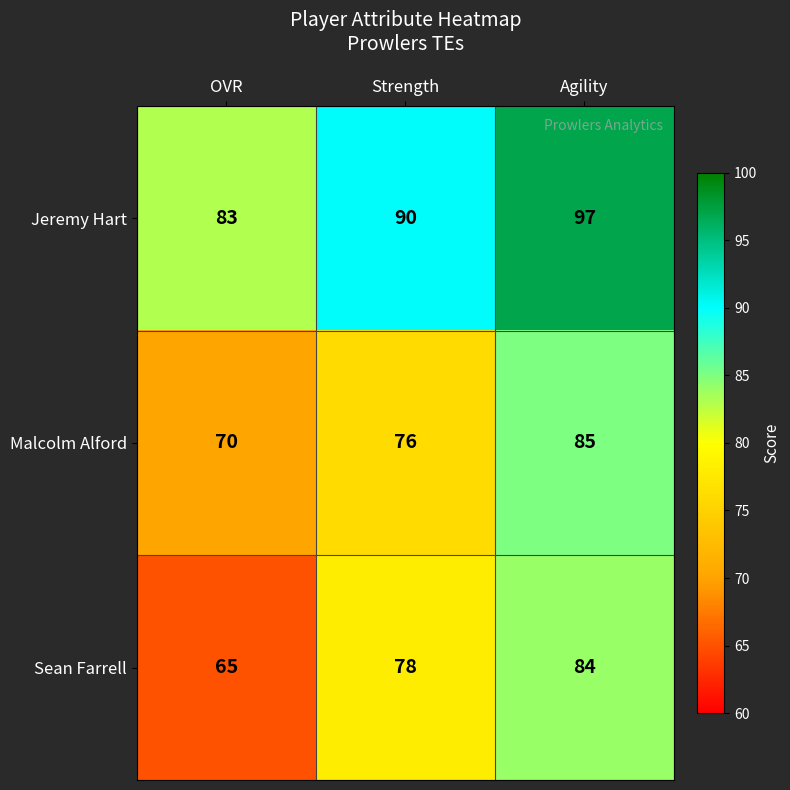

At which label is Sean Farrell closest to 74?

Strength